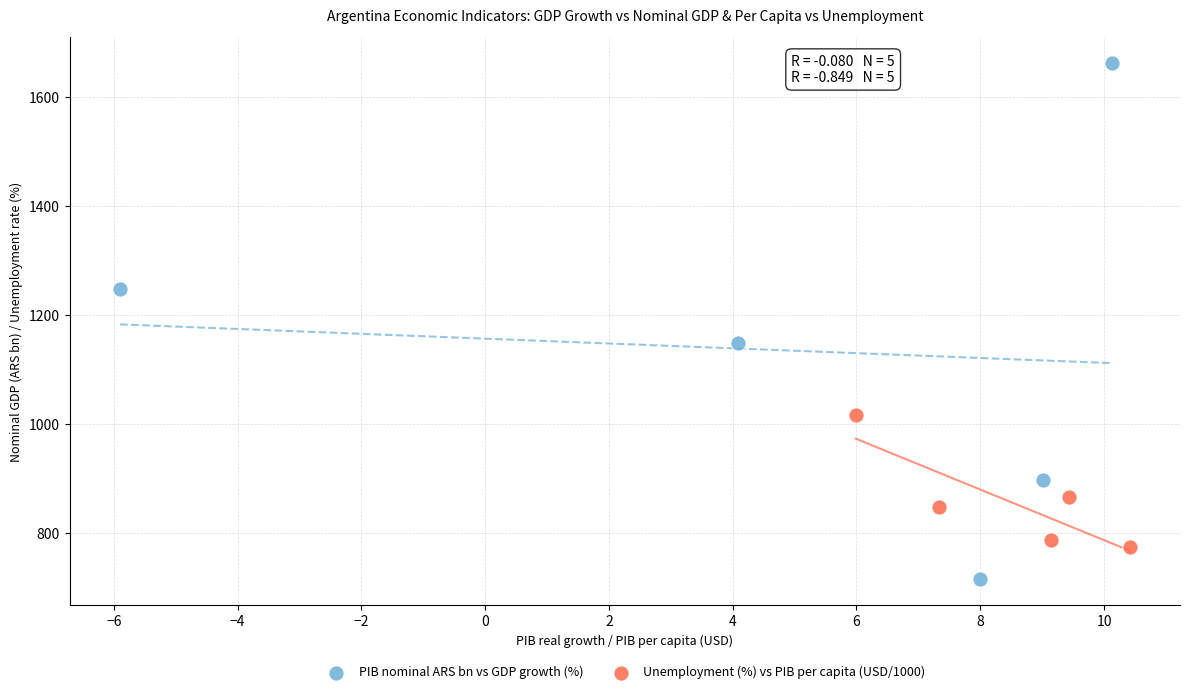

Which series contains the highest Y value?

PIB nominal ARS bn vs GDP growth (%)